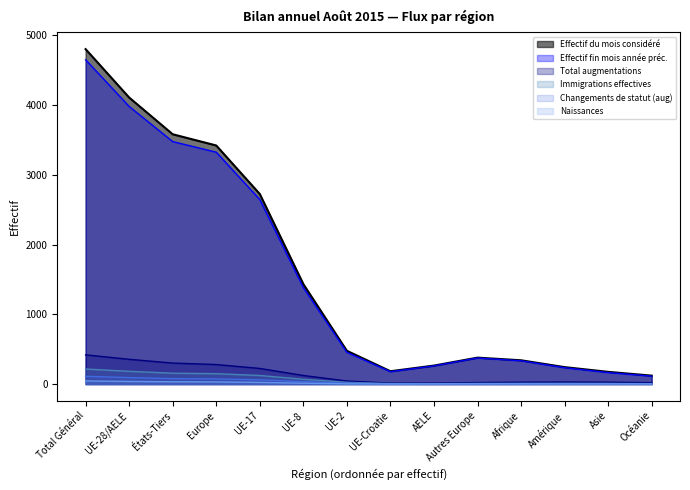

Which series has the largest total across all categories?

Effectif du mois considéré